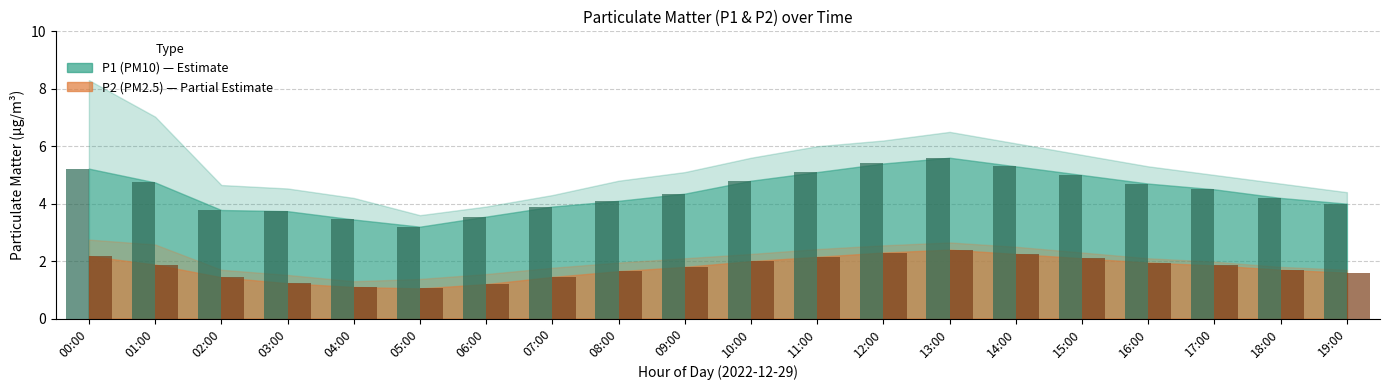

What is the total value across all series at 16:00?

6.7